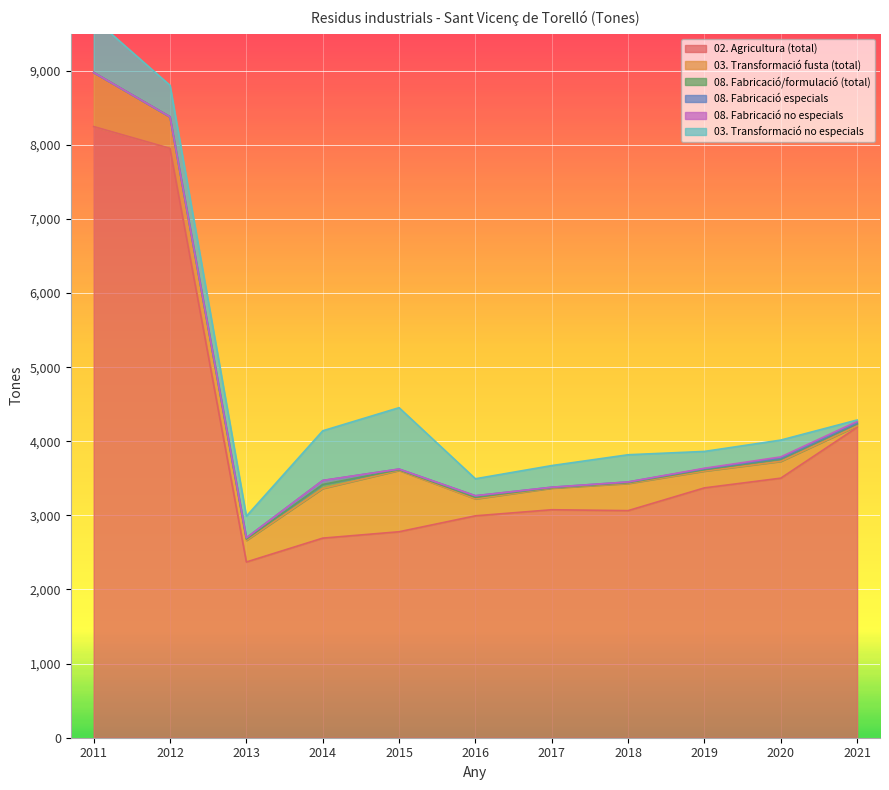

Which has a higher value, 2017 or 2012?

2012